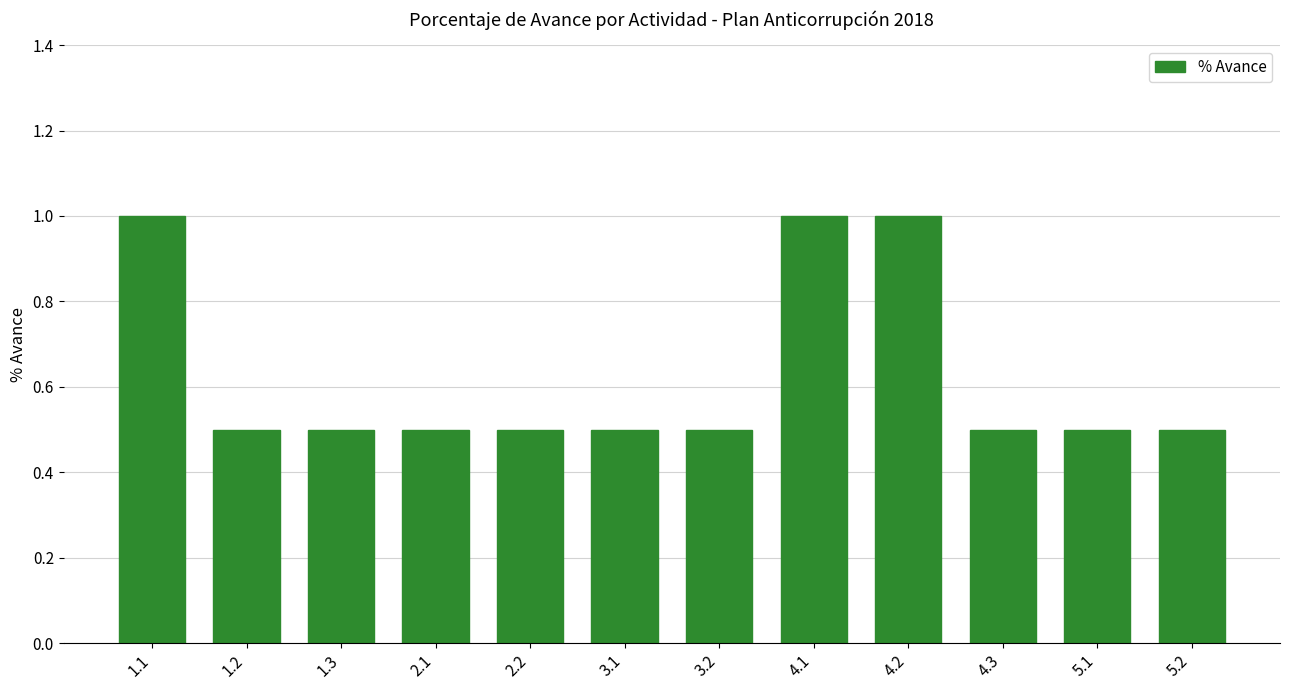

What is the value of the 3rd bar from the left?

0.5